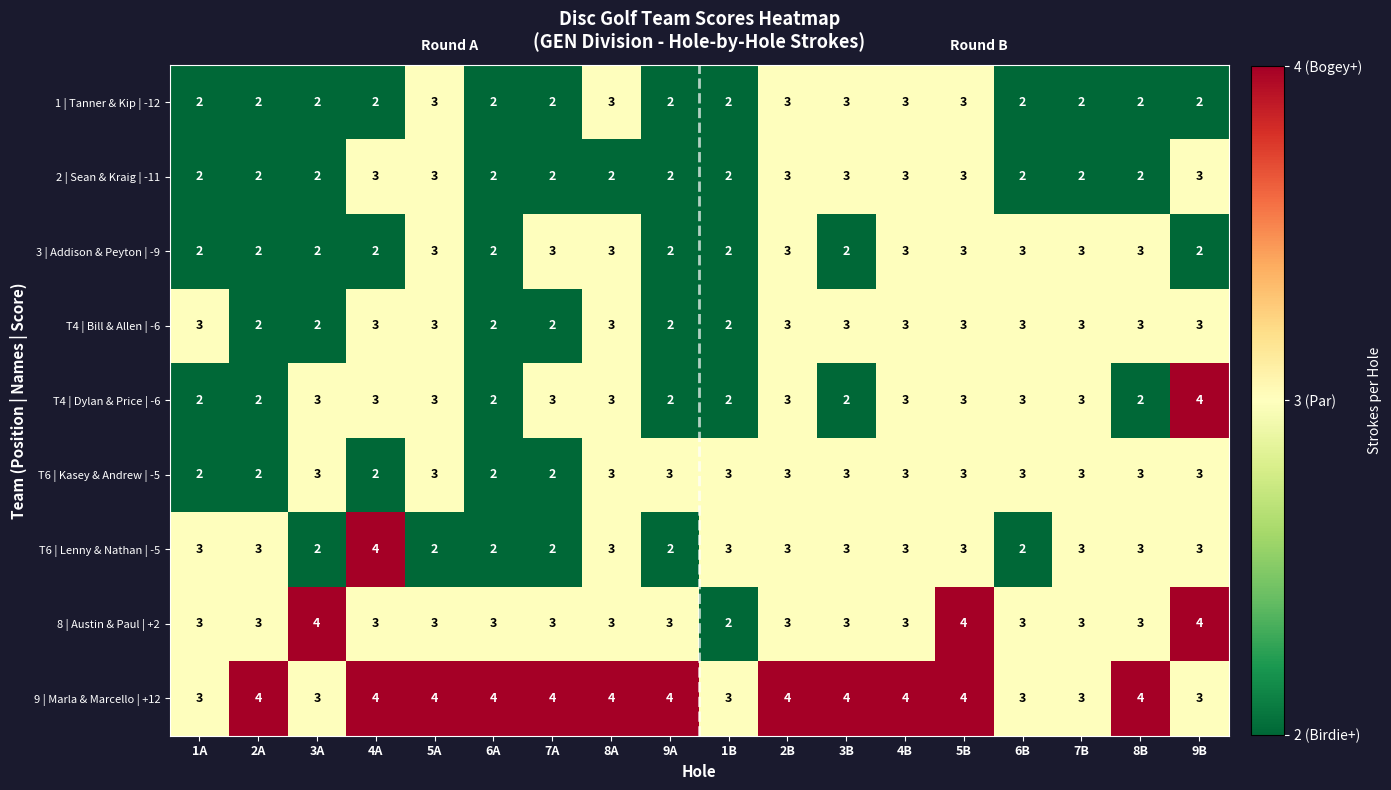

What is the average value of the T4 | Dylan & Price | -6 series?

3